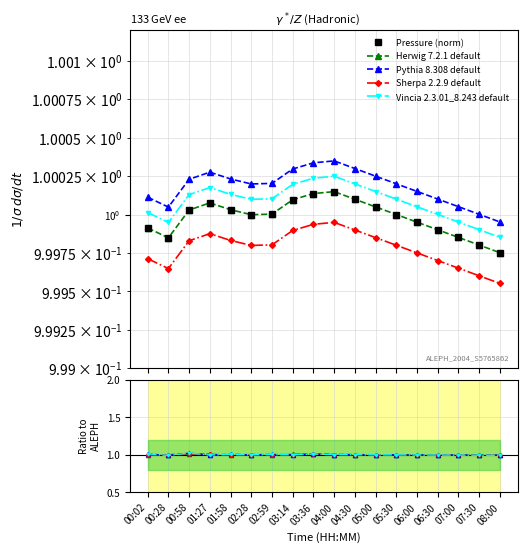

List the labels in order of value, smallest first.

08:00, 07:30, 00:28, 07:00, 06:30, 00:02, 06:00, 02:28, 05:30, 02:59, 00:58, 01:58, 05:00, 01:27, 03:14, 04:30, 03:36, 04:00